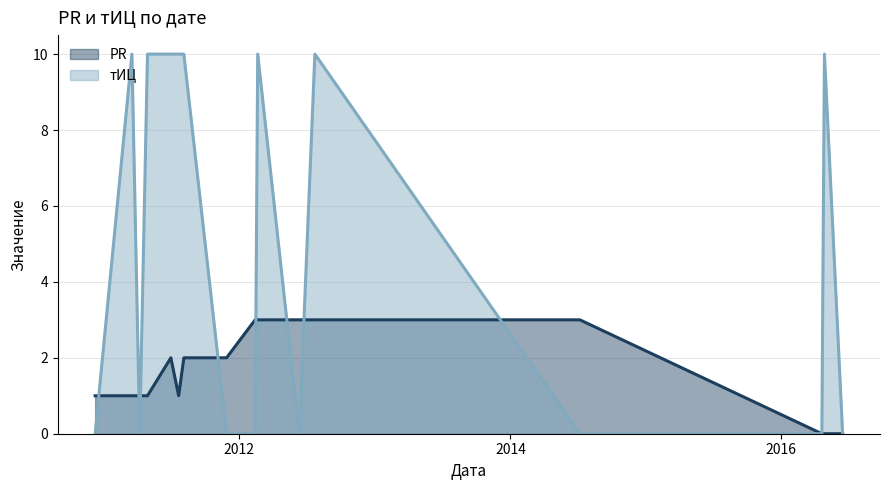

How many intersections are there between тИЦ and PR?

8